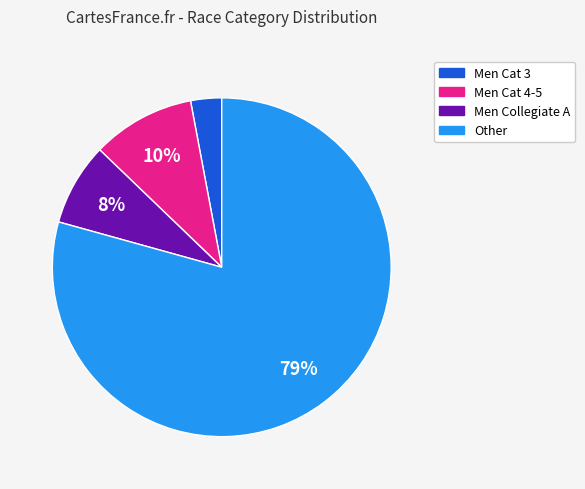

To the nearest percent, what is the average slice percentage?

25%